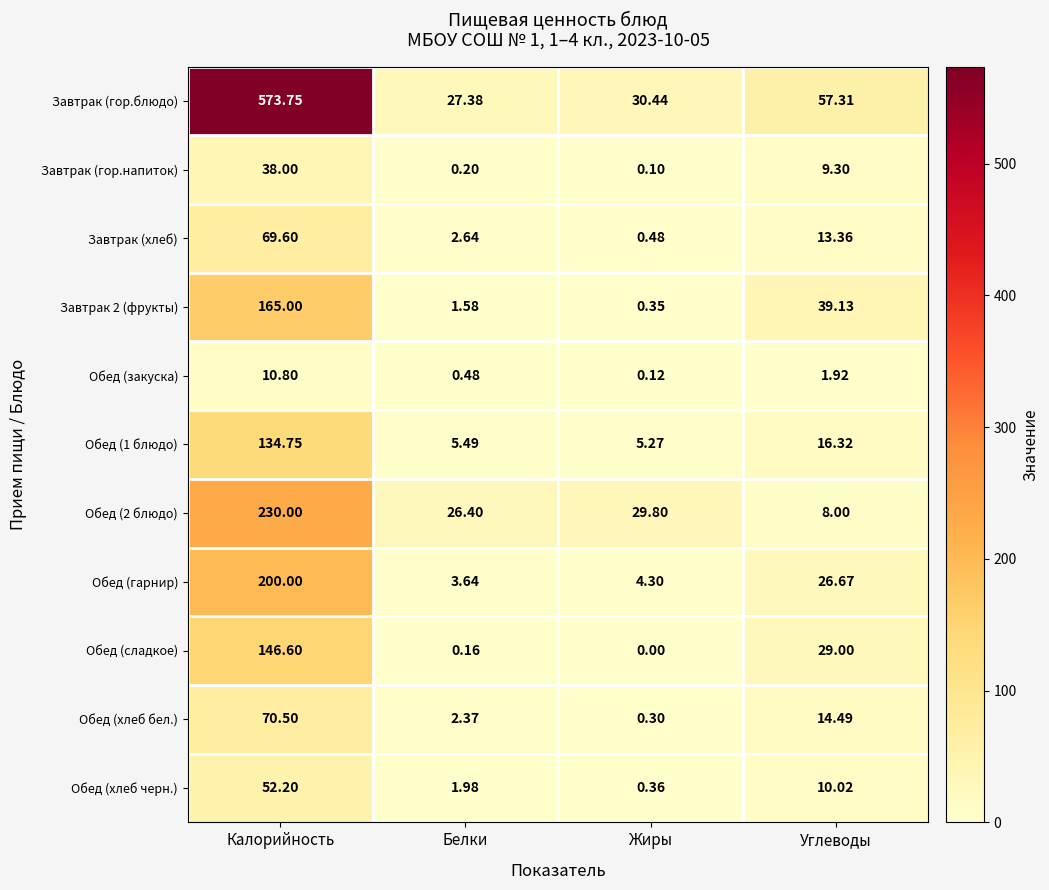

Rank the series by their maximum value, from highest to lowest.

Завтрак (гор.блюдо), Обед (2 блюдо), Обед (гарнир), Завтрак 2 (фрукты), Обед (сладкое), Обед (1 блюдо), Обед (хлеб бел.), Завтрак (хлеб), Обед (хлеб черн.), Завтрак (гор.напиток), Обед (закуска)